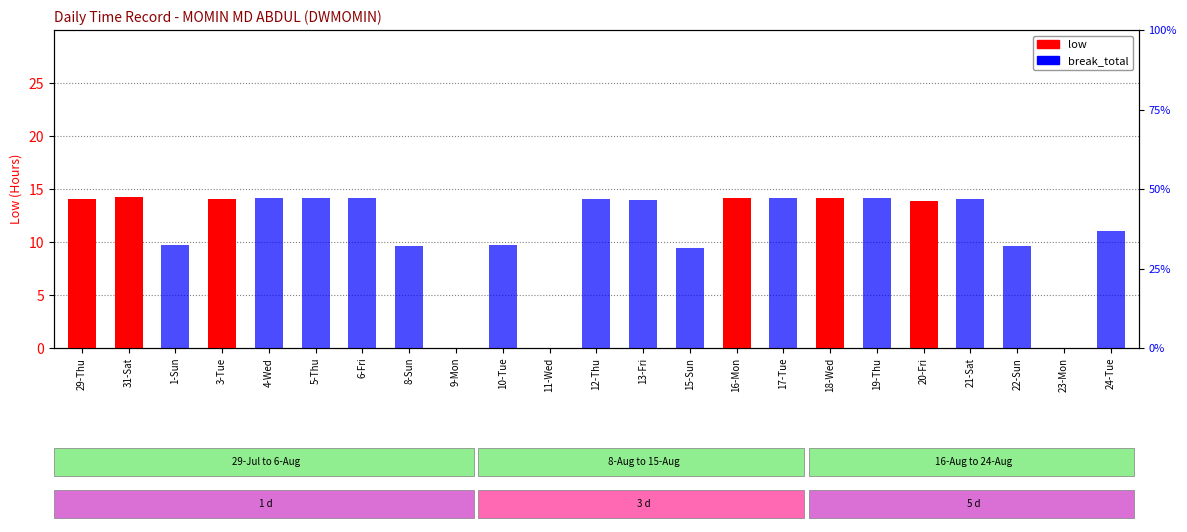

How many groups of bars are there?

23